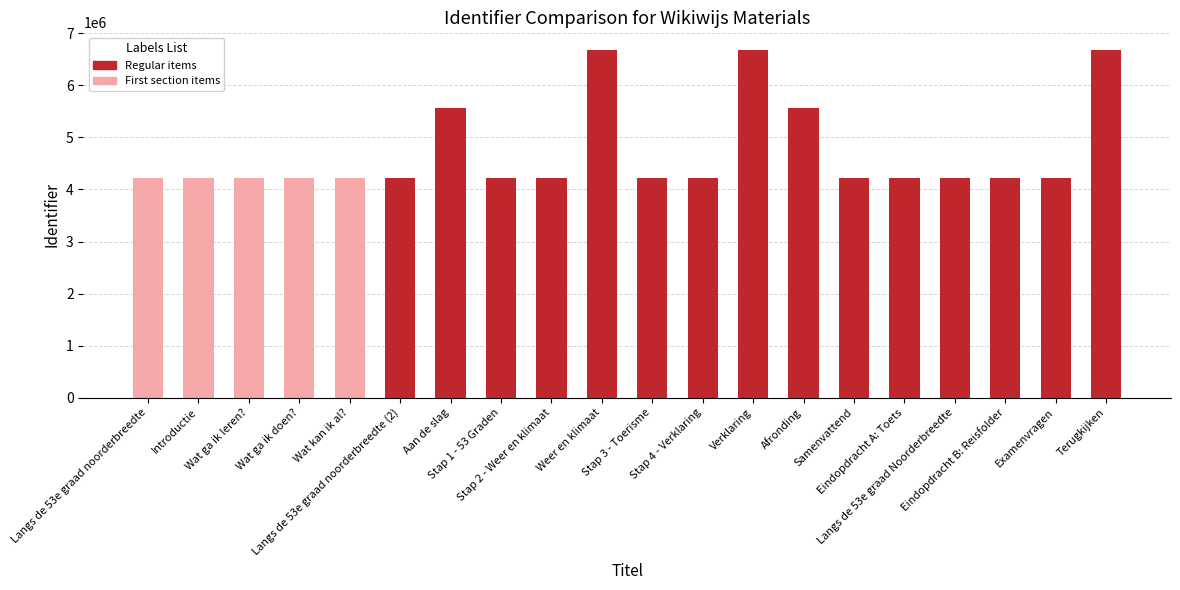

What is the minimum value shown in the chart?

4211657